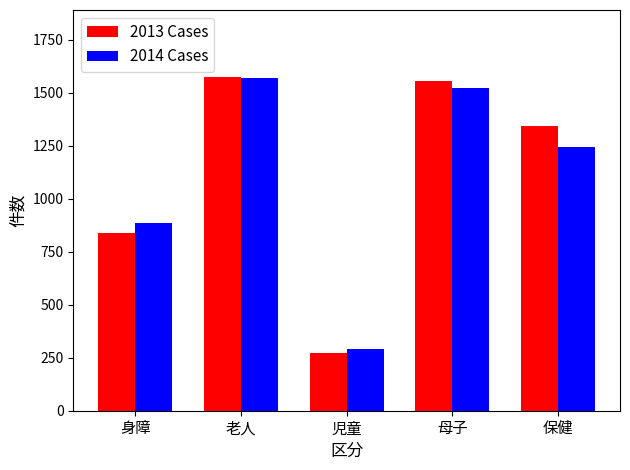

Reading left to right, what are all the values shown in this chart?

2013 Cases: 身障=841	老人=1576	児童=272	母子=1557	保健=1346
2014 Cases: 身障=888	老人=1568	児童=292	母子=1524	保健=1244